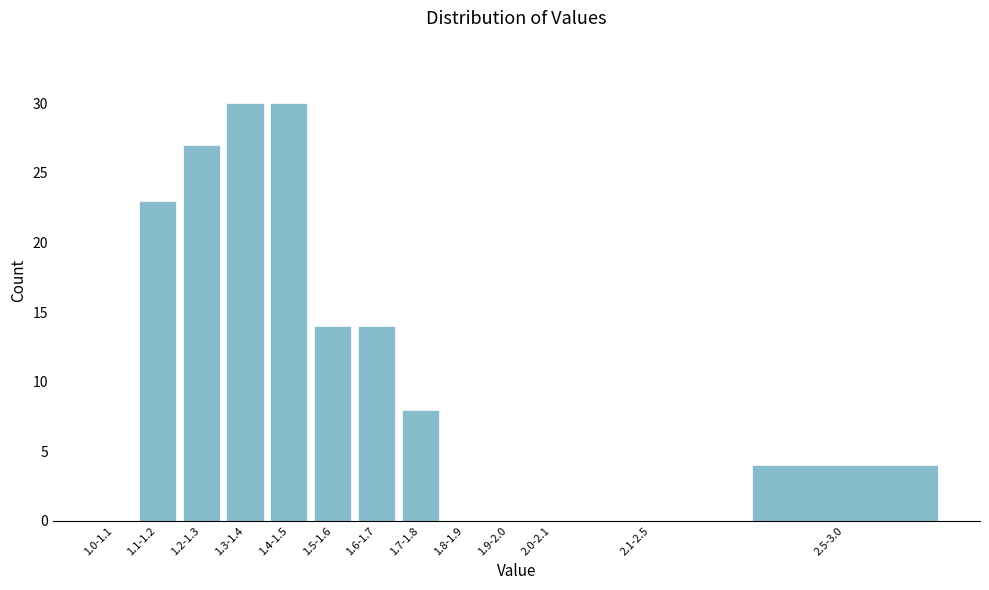

Reading left to right, transcribe all the data shown in this chart.

1.0-1.1=0	1.1-1.2=23	1.2-1.3=27	1.3-1.4=30	1.4-1.5=30	1.5-1.6=14	1.6-1.7=14	1.7-1.8=8	1.8-1.9=0	1.9-2.0=0	2.0-2.1=0	2.1-2.5=0	2.5-3.0=4